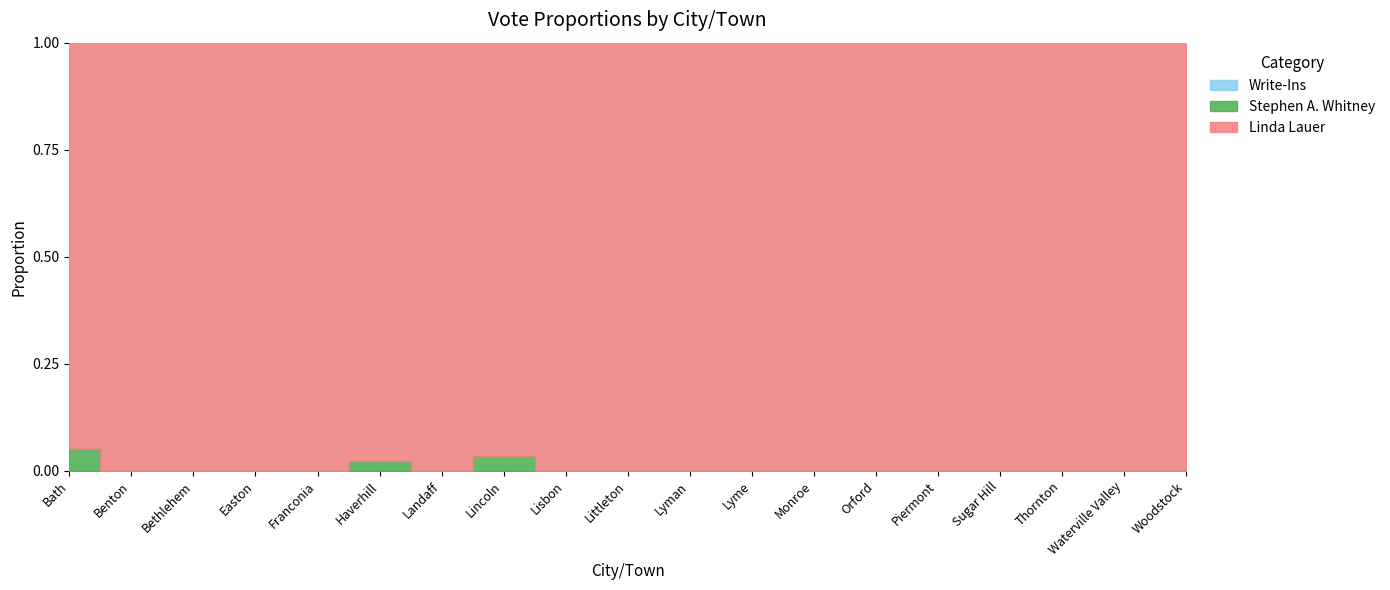

How many lines are shown in the chart?

3